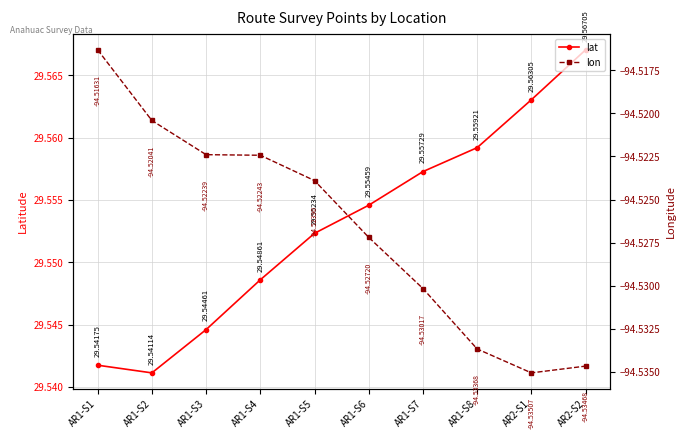

Reading left to right, what are all the values shown in this chart?

lat: AR1-S1=29.5	AR1-S2=29.5	AR1-S3=29.5	AR1-S4=29.5	AR1-S5=29.6	AR1-S6=29.6	AR1-S7=29.6	AR1-S8=29.6	AR2-S1=29.6	AR2-S2=29.6
lon: AR1-S1=-94.5	AR1-S2=-94.5	AR1-S3=-94.5	AR1-S4=-94.5	AR1-S5=-94.5	AR1-S6=-94.5	AR1-S7=-94.5	AR1-S8=-94.5	AR2-S1=-94.5	AR2-S2=-94.5